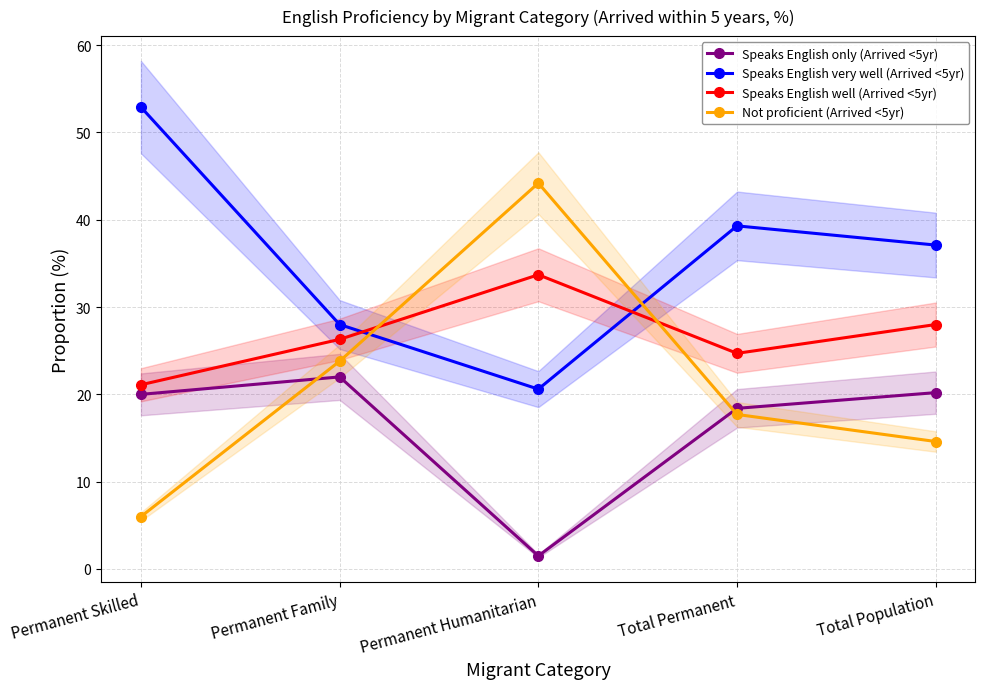

Count the number of categories in the chart.

5